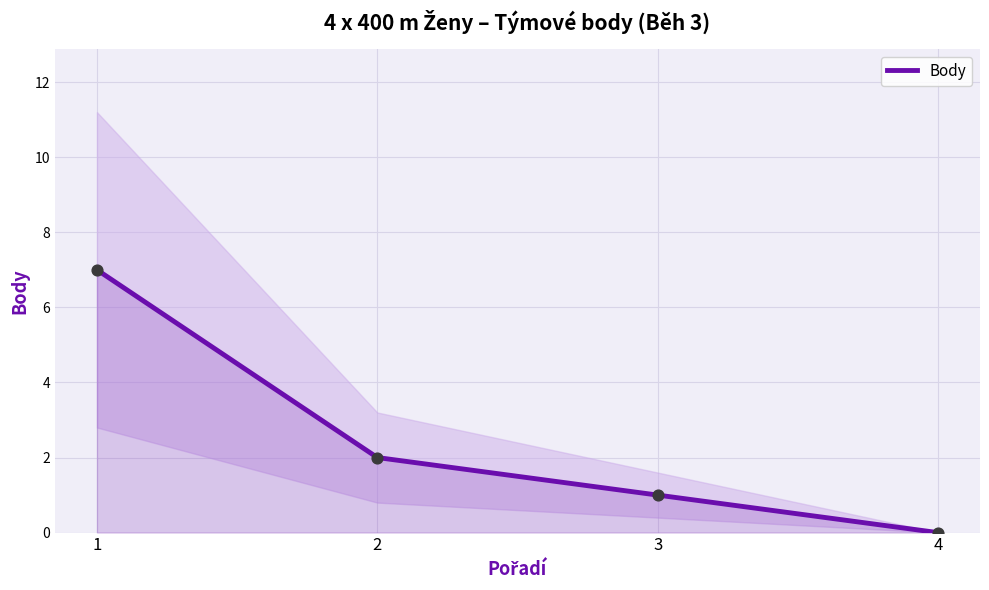

What is the change in value from 1 to 4?

-7